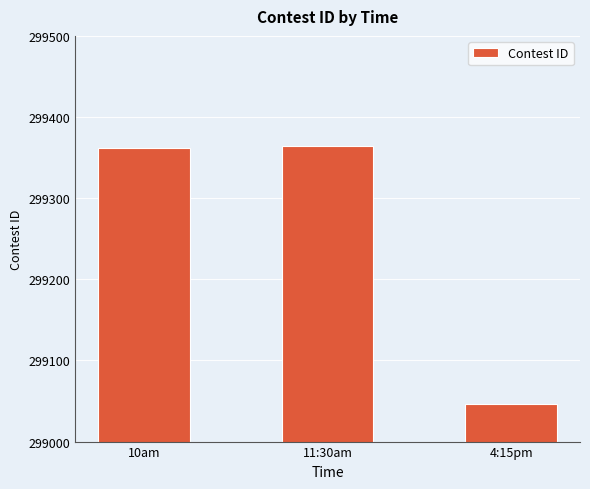

How many bars are there in total?

3